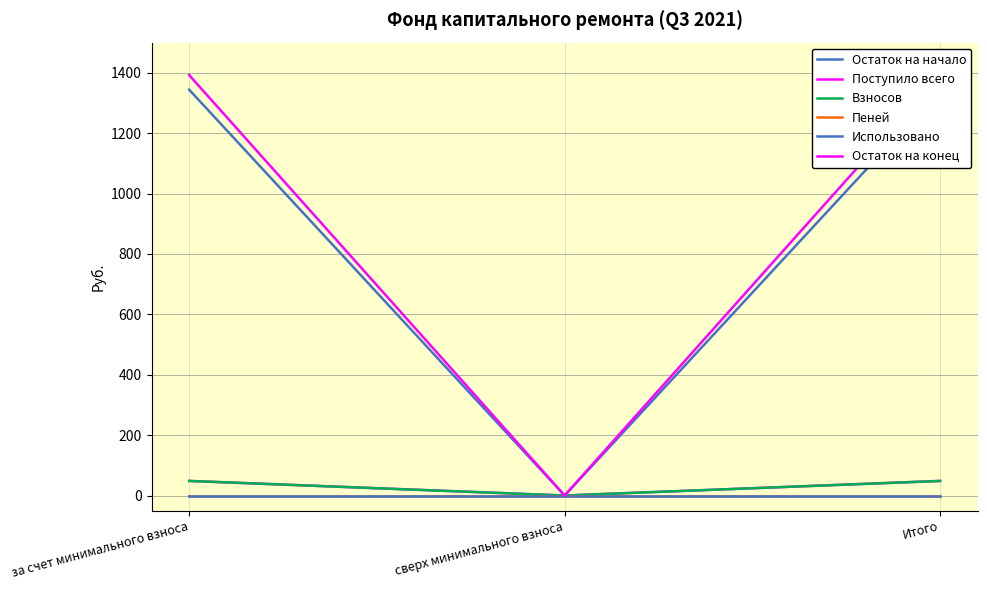

Where is Поступило всего nearest to the value 24?

сверх минимального взноса